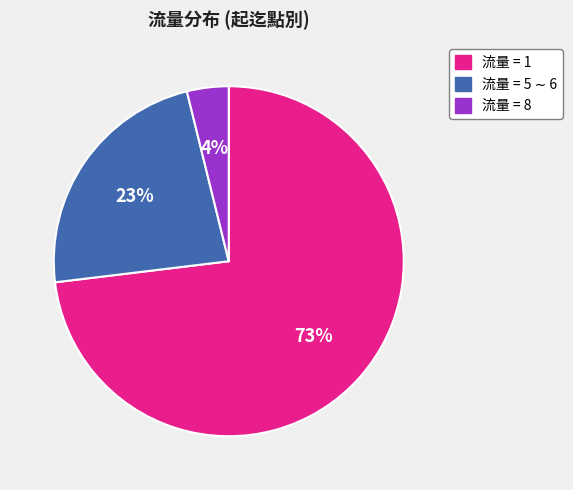

To the nearest percent, what is the average slice percentage?

33%